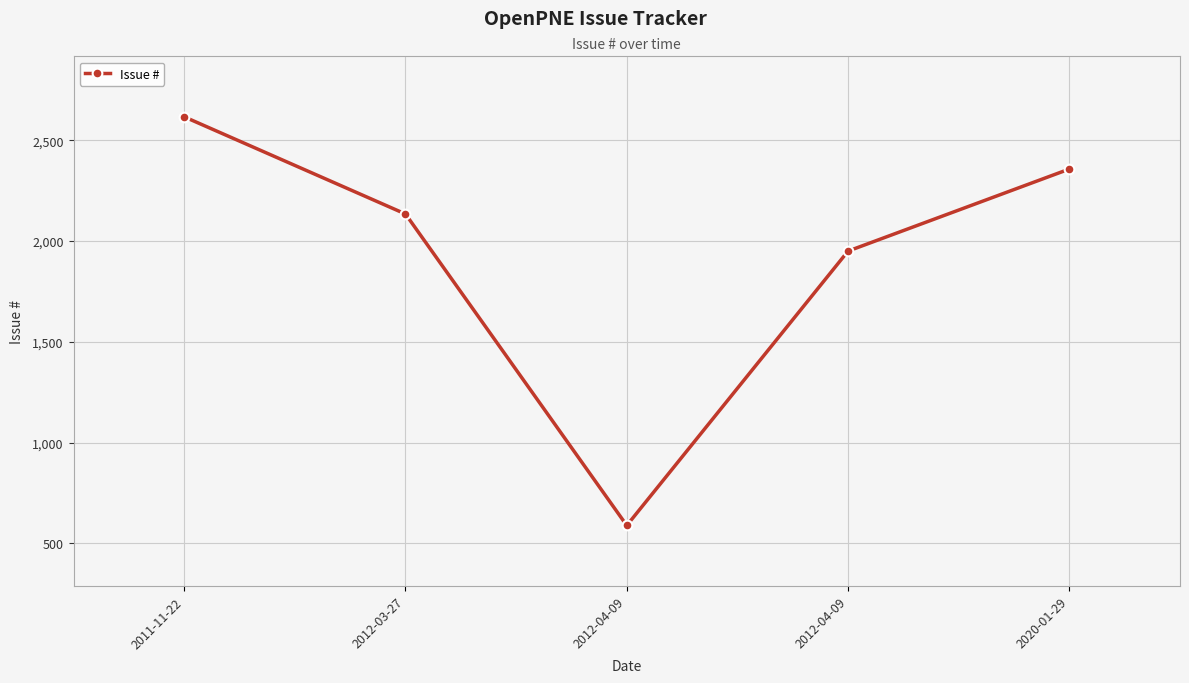

Count the number of categories in the chart.

5